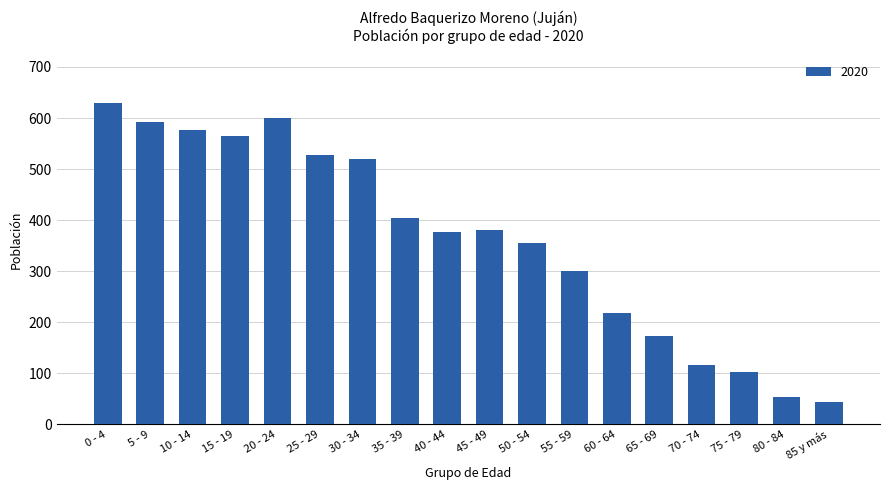

True or false: the data shows 124 at 60 - 64.

False